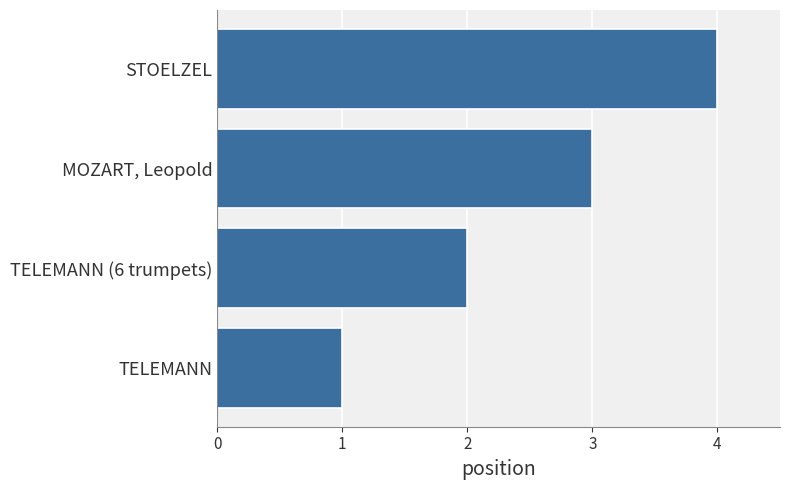

What is the greatest value displayed?

4